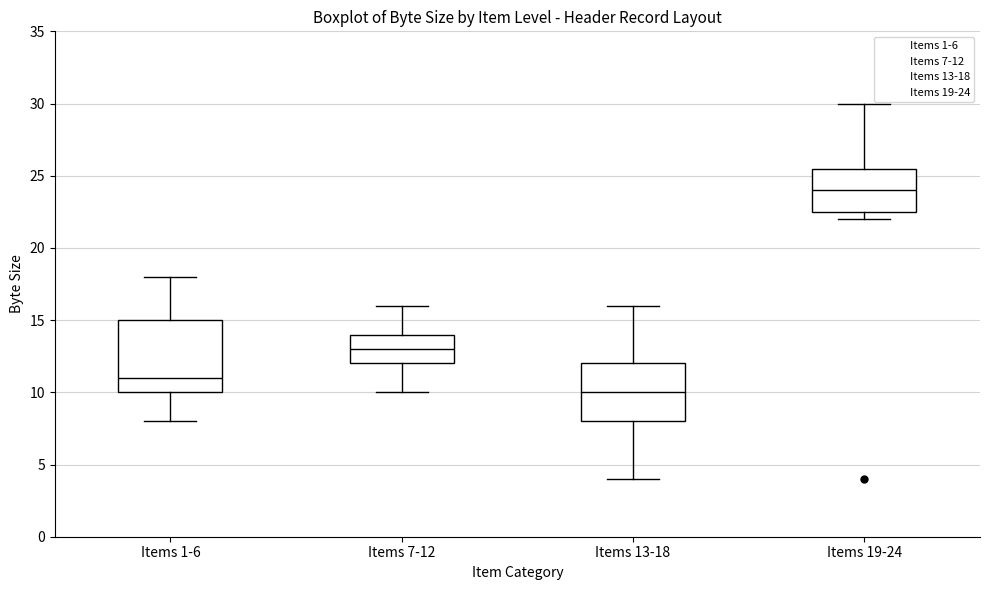

Reading left to right, transcribe this box plot: for each box, give where its median line is, the range the box spans, and where its two whiskers end, as read against the y-axis. The values are not printed on the chart, so give them approximately, as read against the axis.

Items 1-6: median 11.0, box 10.0 to 15.0, whiskers 8.0 to 18.0
Items 7-12: median 13.0, box 12.0 to 14.0, whiskers 10.0 to 16.0
Items 13-18: median 10.0, box 8.0 to 12.0, whiskers 4.0 to 16.0
Items 19-24: median 24.0, box 22.5 to 25.5, whiskers 22.0 to 30.0